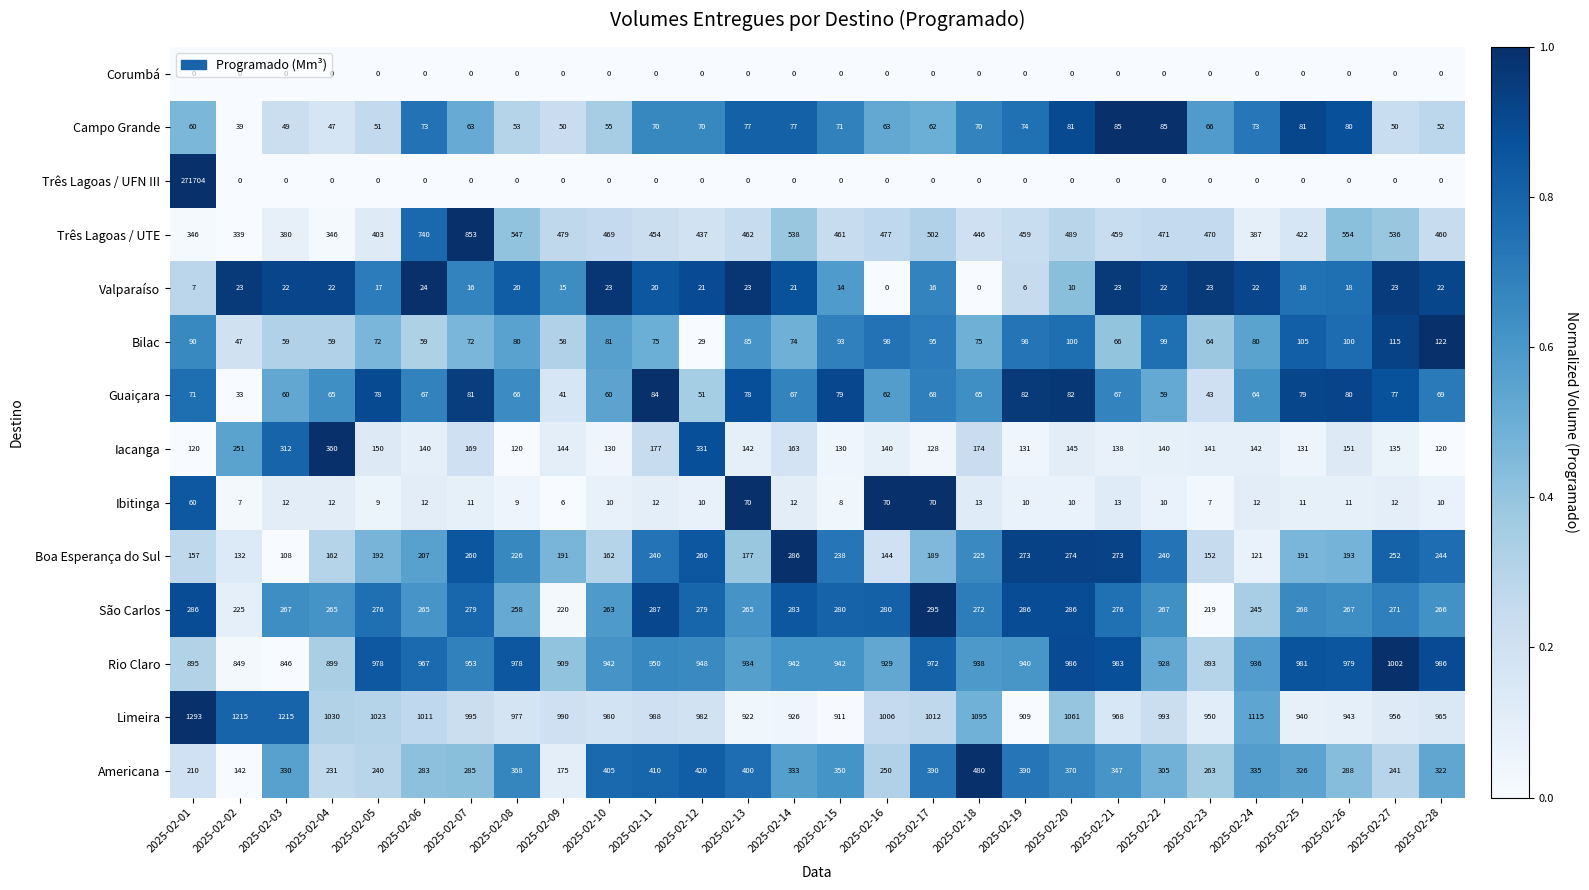

True or false: Guaiçara has a value of 28 at 2025-02-10.

False